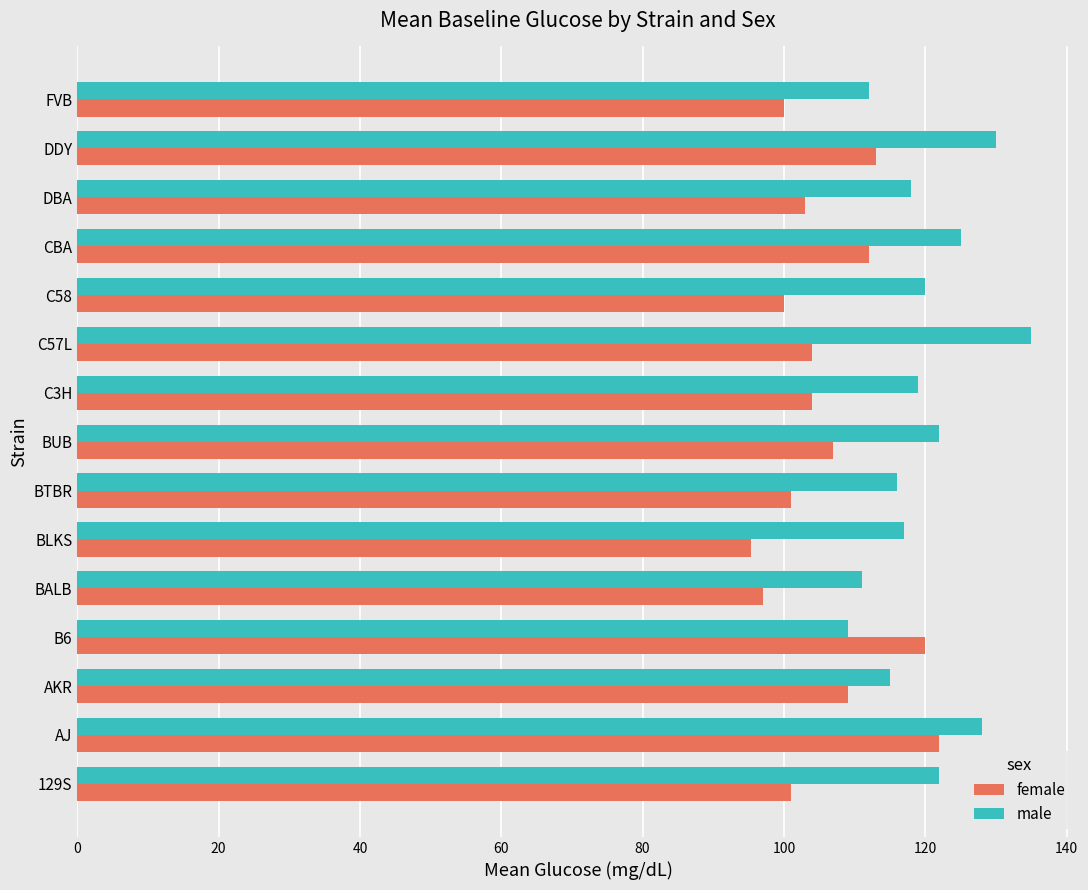

How many distinct data groups are displayed?

2